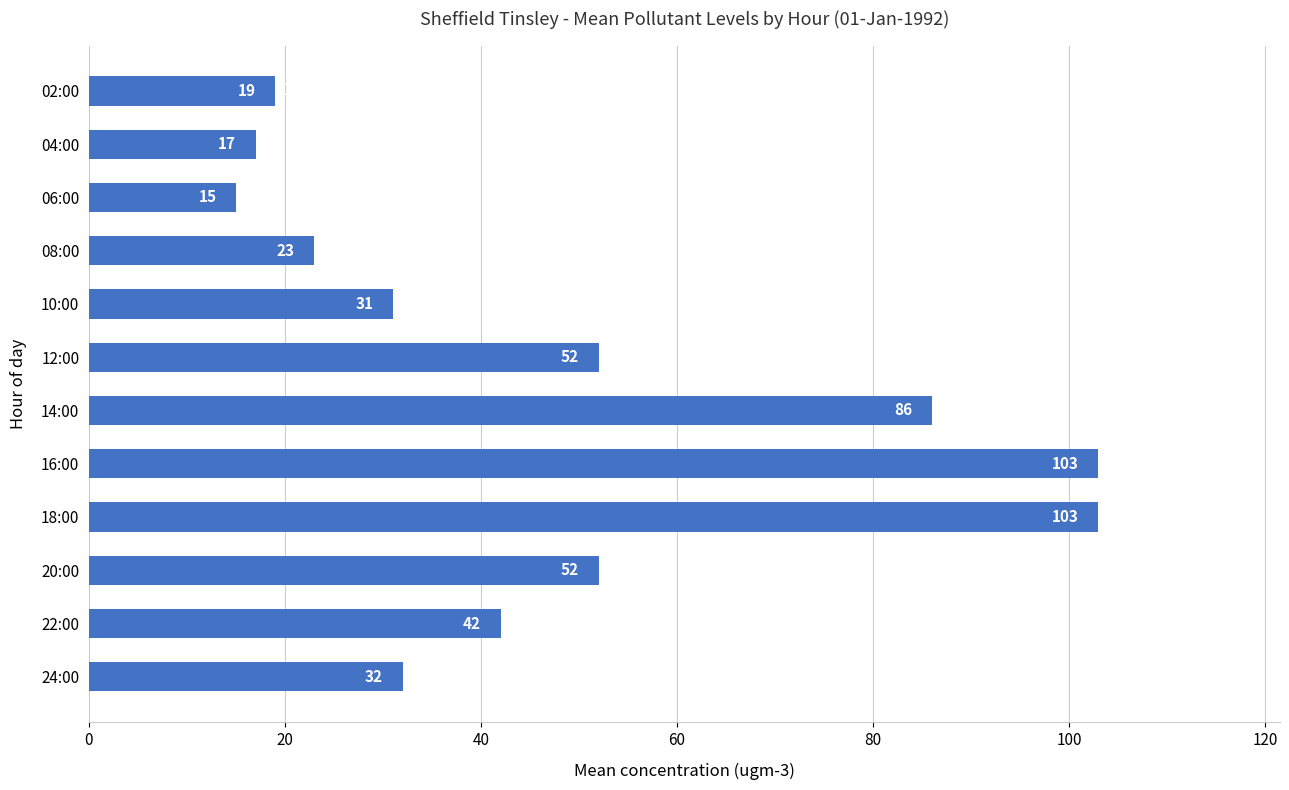

Read the value at 18:00, to the nearest 10.

100